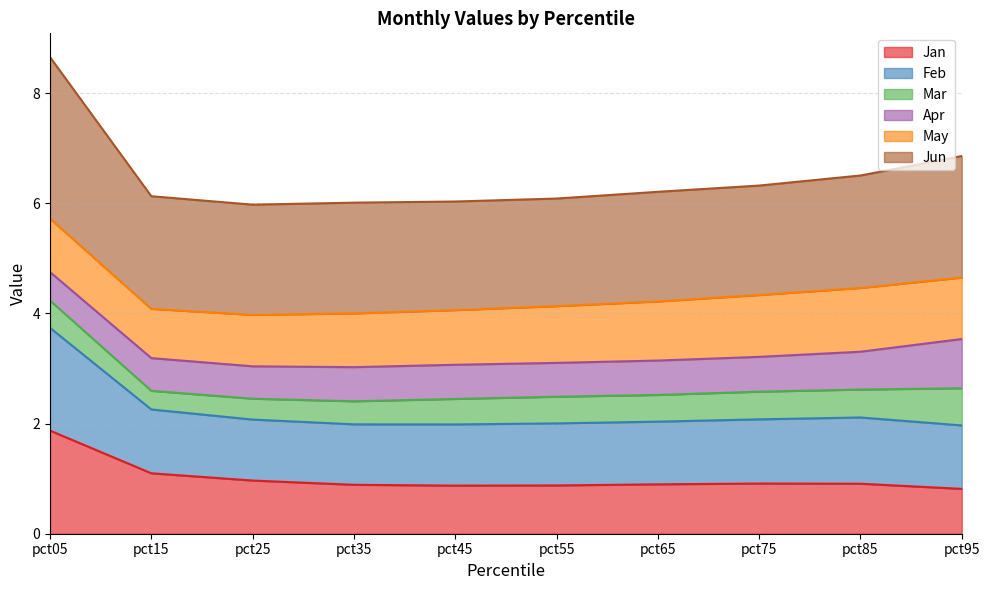

How many lines are shown in the chart?

6